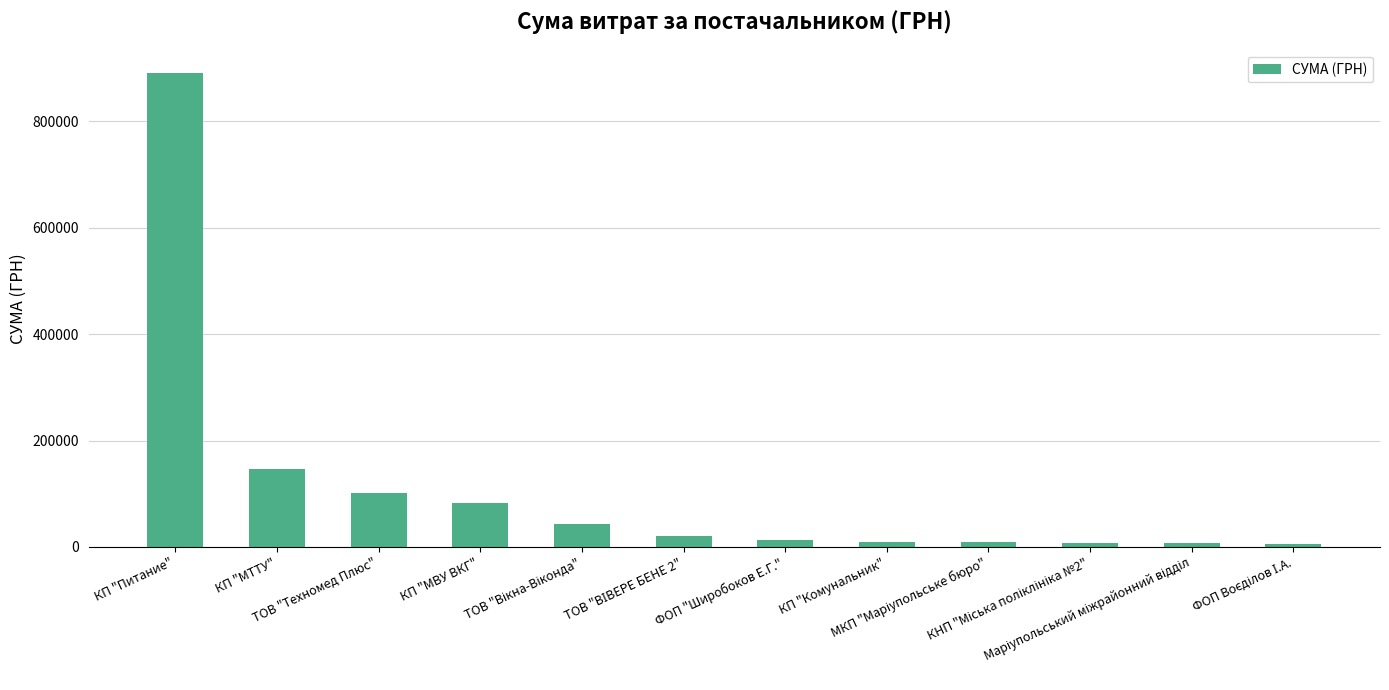

What is the difference between the maximum and minimum values?

883712.8